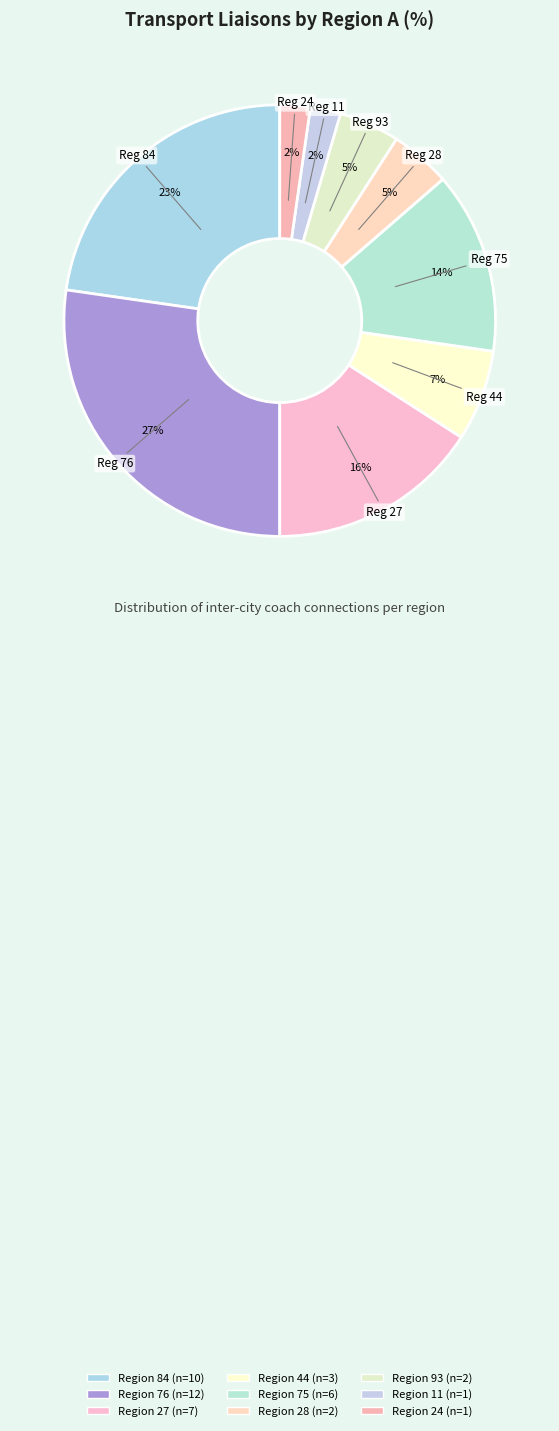

How many slices are in this pie chart?

9